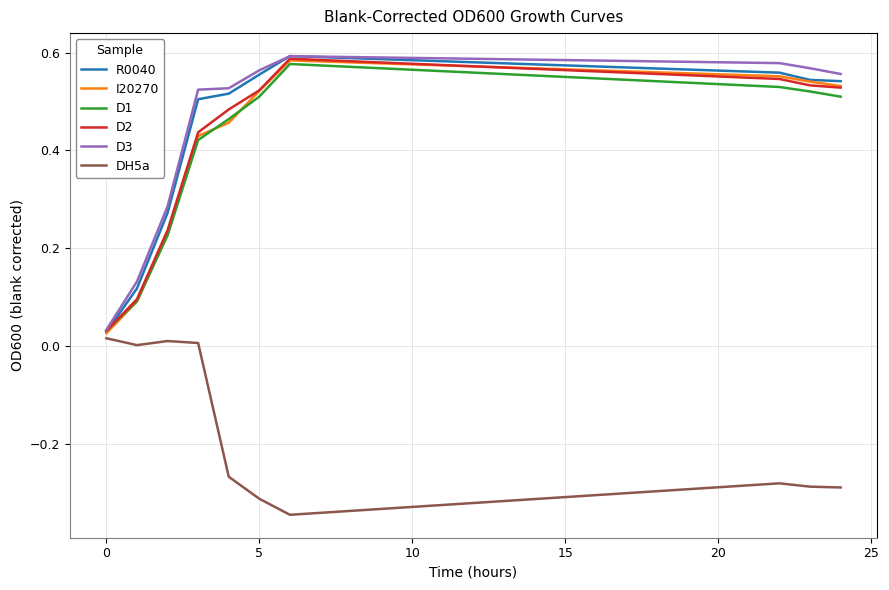

What is the difference between the maximum and minimum values in the D2 series?

0.6